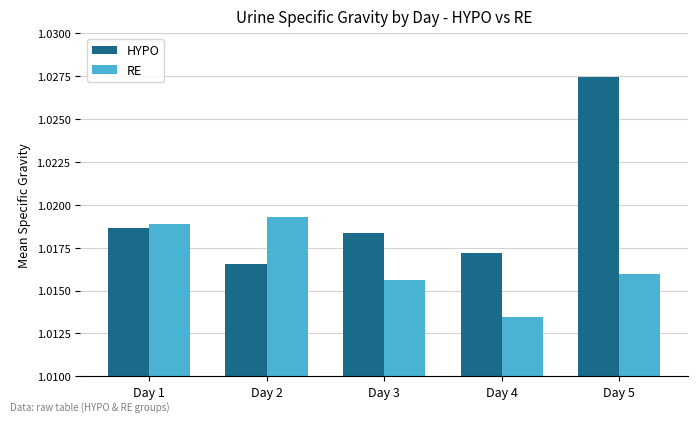

Which series has the largest total across all categories?

HYPO